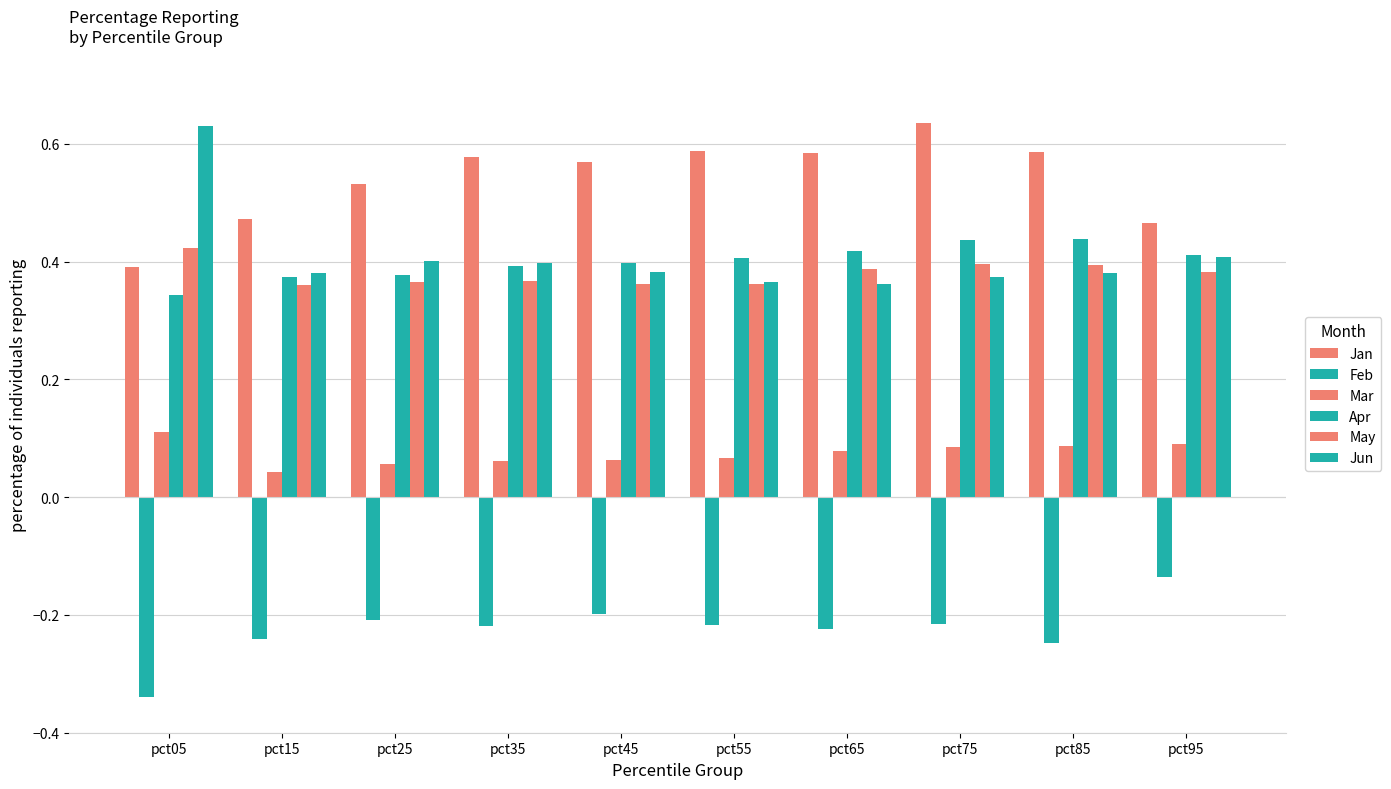

How many bars are there in total?

60